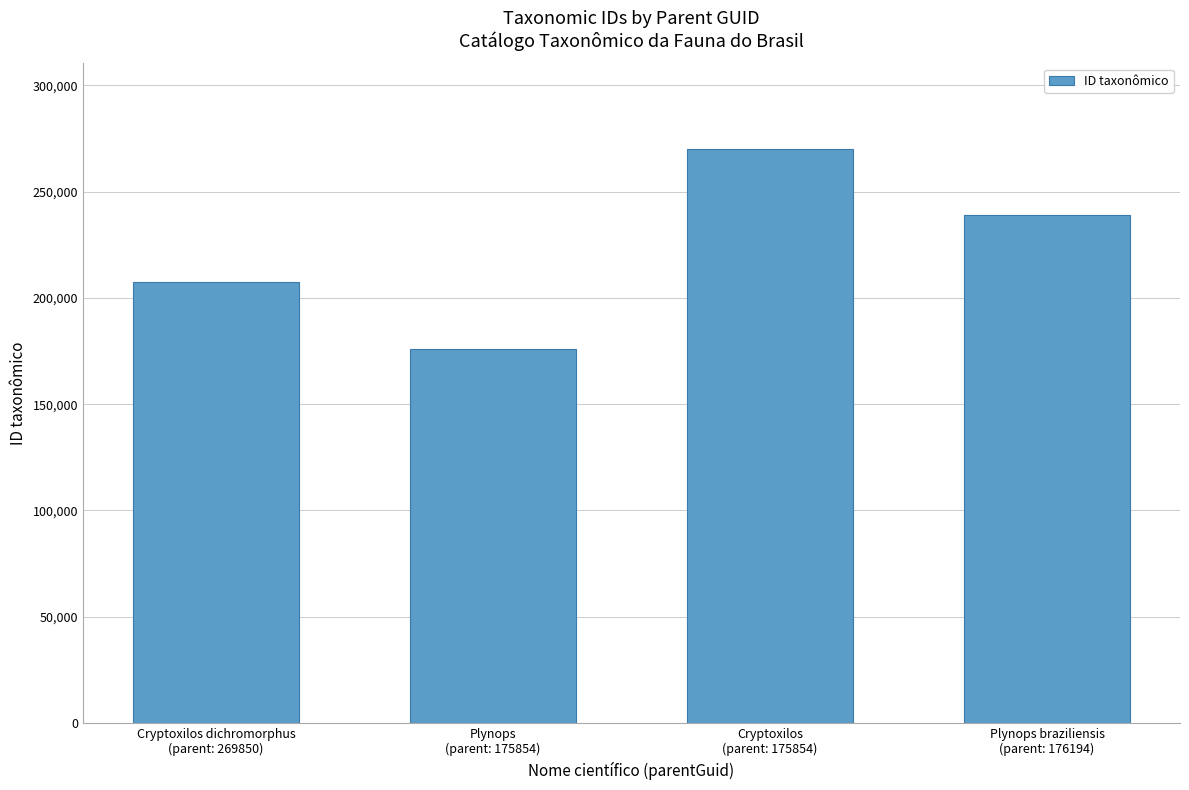

True or false: the data shows 176194 at Plynops
(parent: 175854).

True